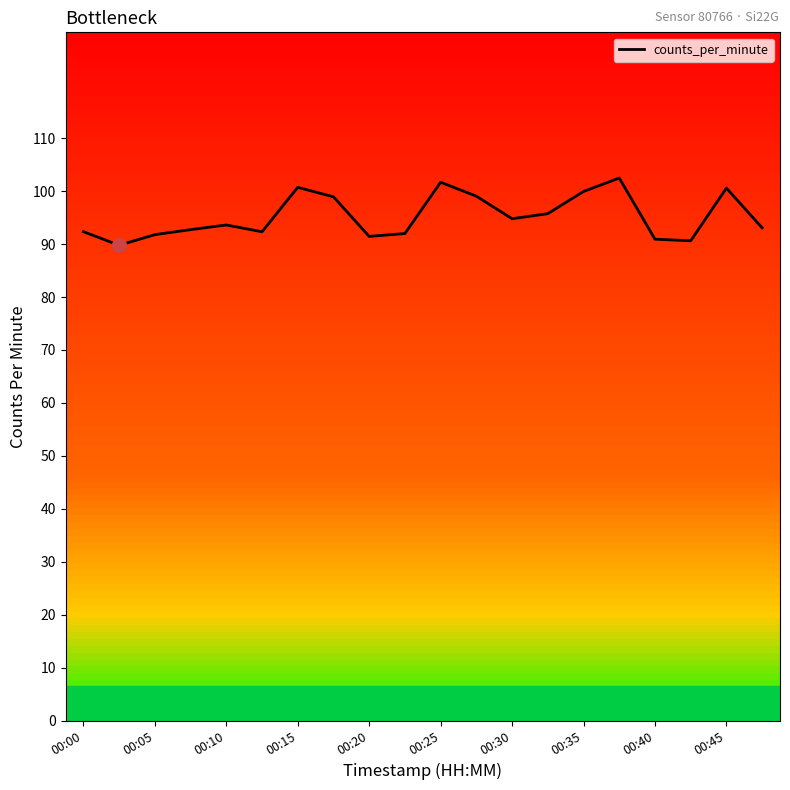

What is the difference between the maximum and minimum values?

12.7